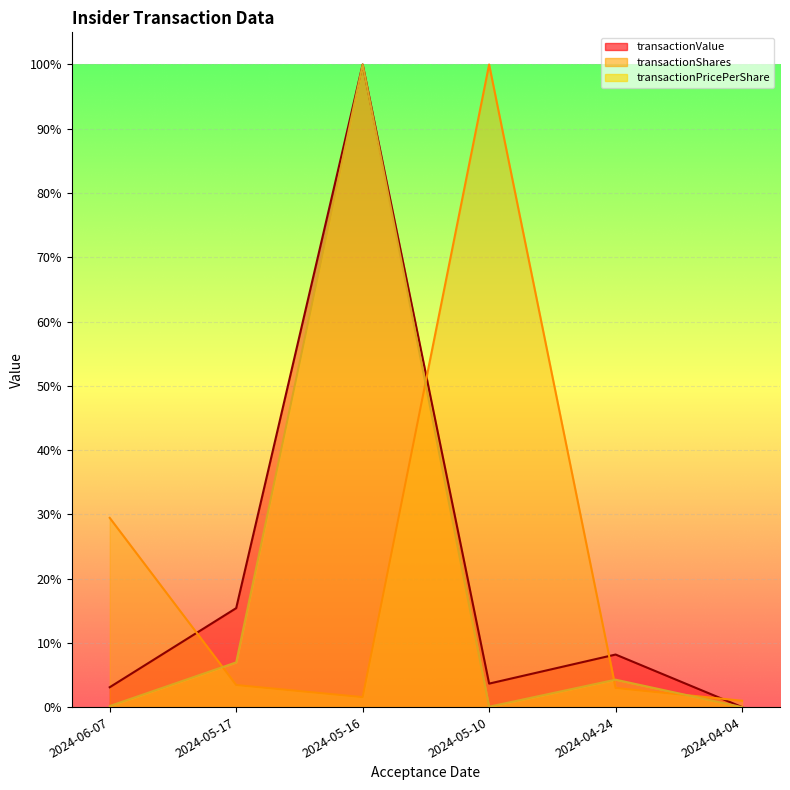

Rank the series at 2024-06-07 from highest to lowest value.

transactionShares, transactionValue, transactionPricePerShare